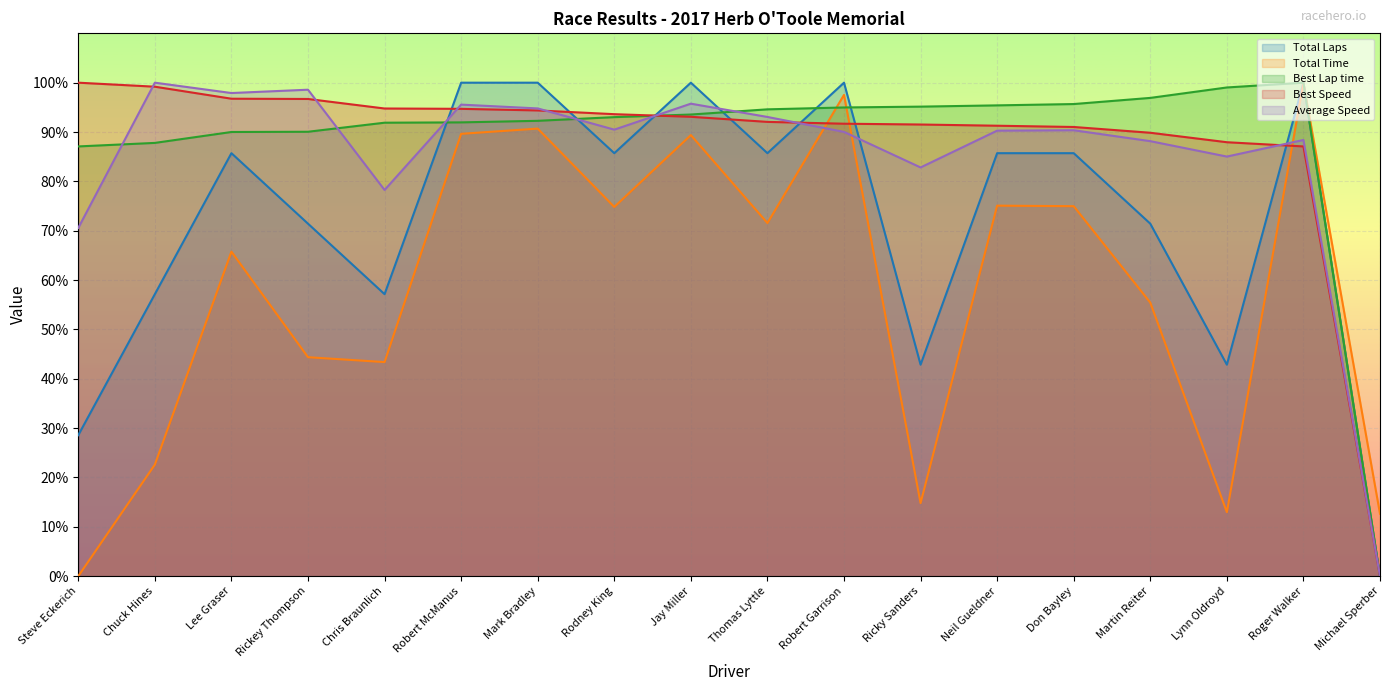

Which series changed the most between Chuck Hines and Thomas Lyttle?

Total Time